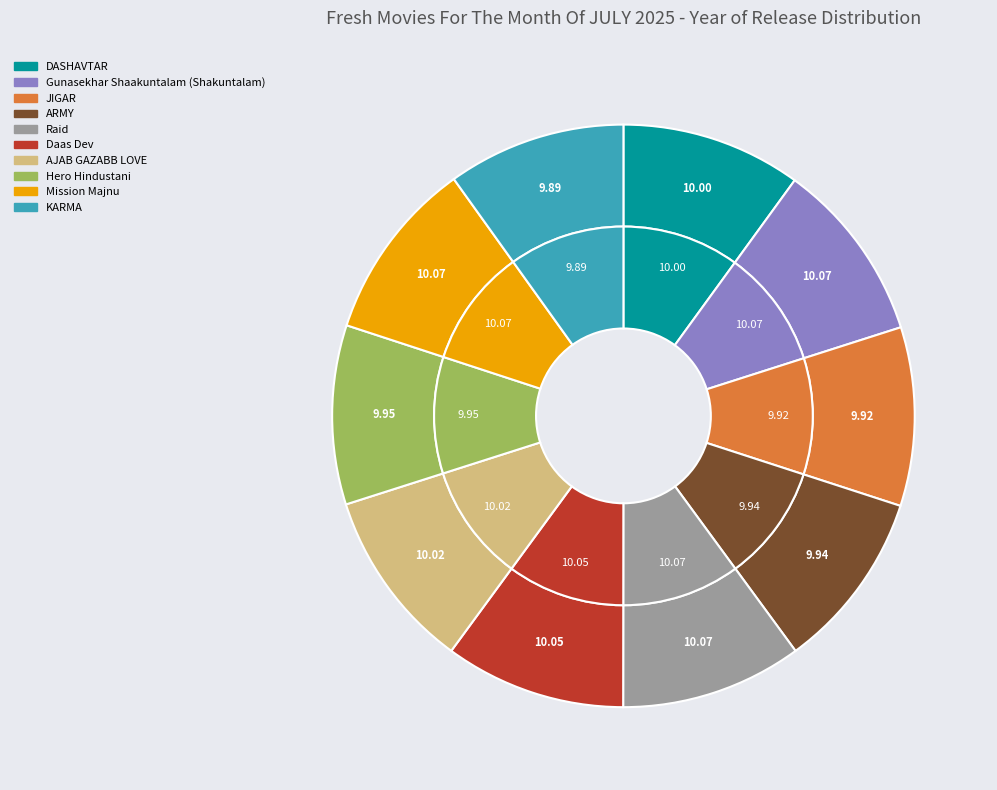

To the nearest percent, what is the combined percentage of DASHAVTAR and Raid?

20%